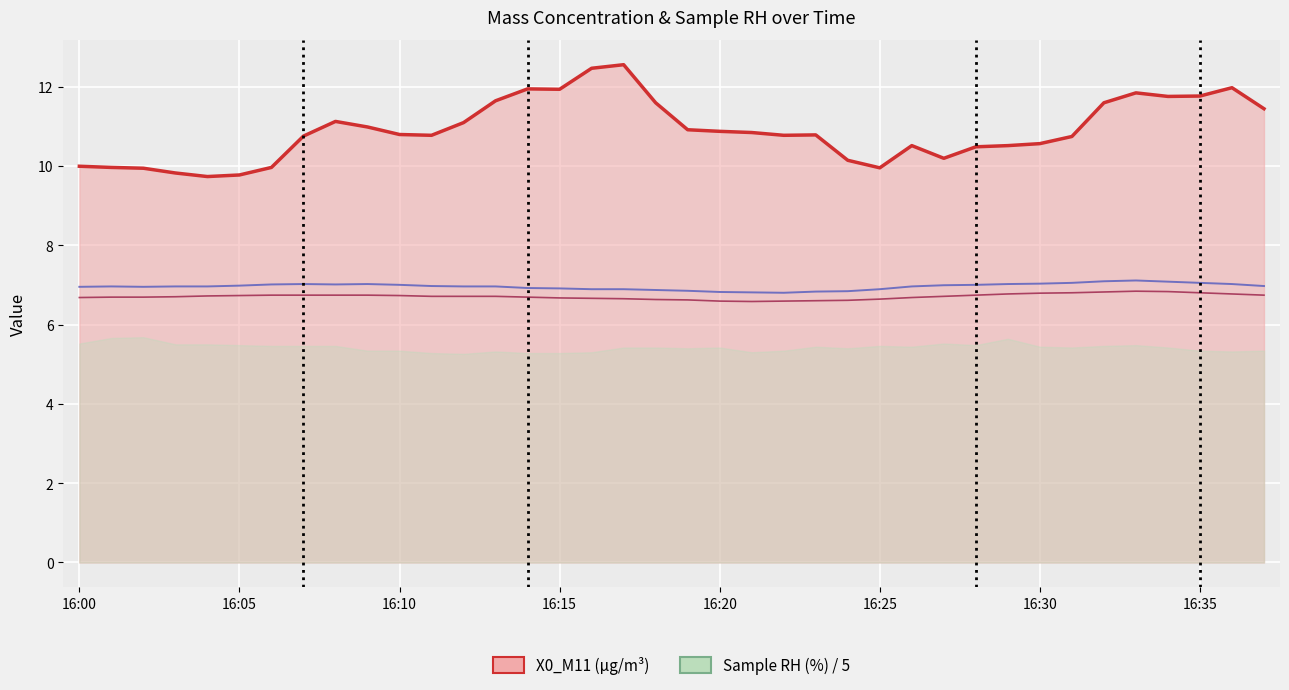

What is the approximate value of X2_M11 (μg/m³) at 16:02?

7.0